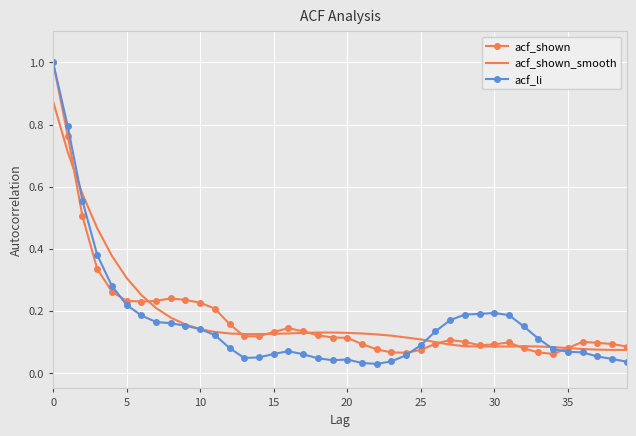

What is the sum of all acf_shown_smooth values?

7.3